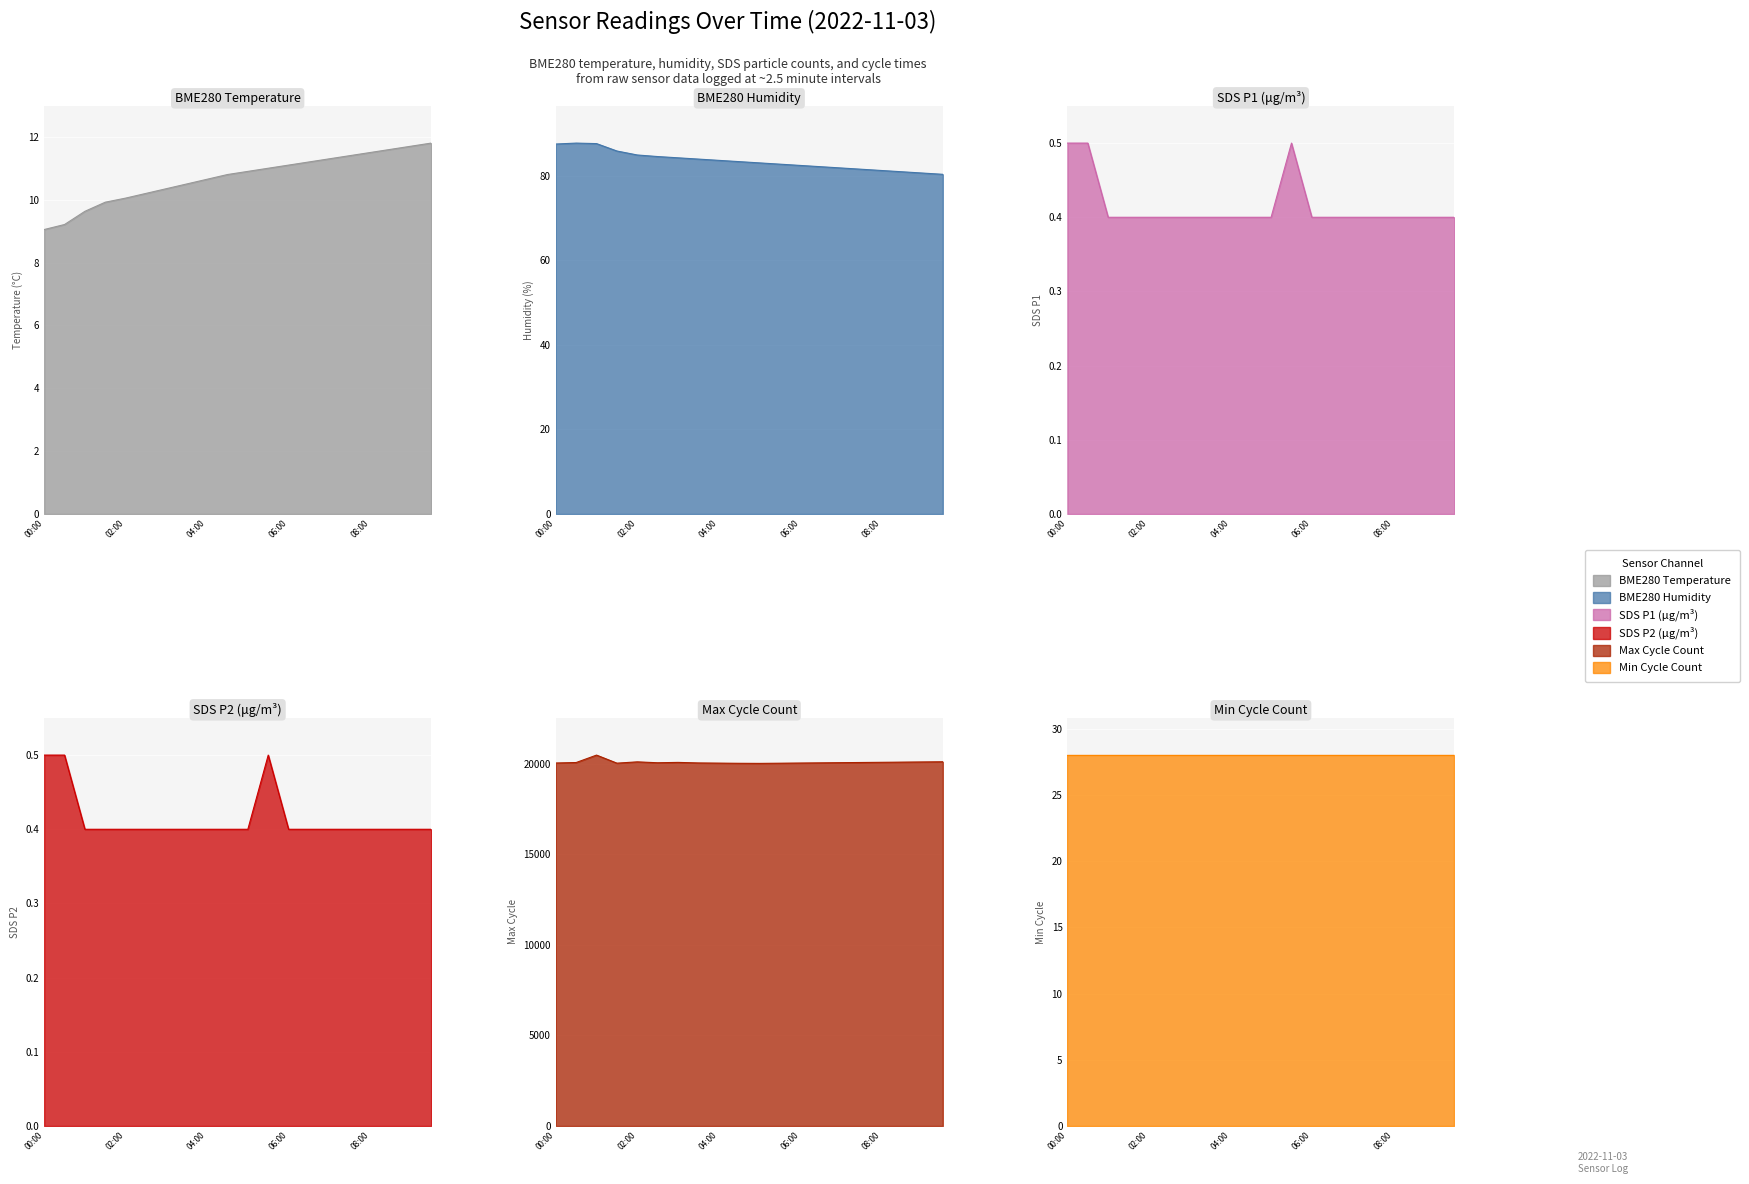

What is the difference between the highest and lowest values at 01:30?

20027.6